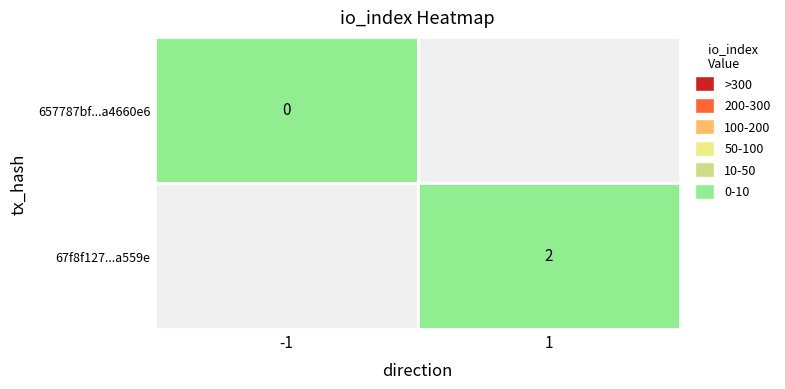

What is the average value of the 67f8f12757253b6179c188fc8852bd4fd23a559 series?

2